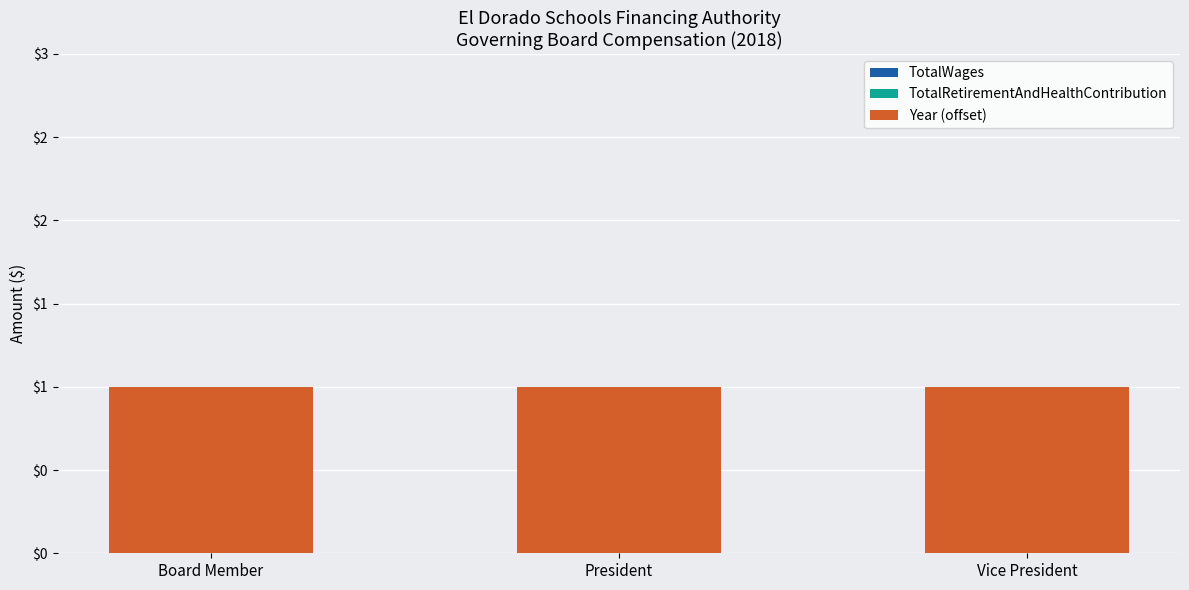

Reading left to right, what are all the values shown in this chart?

TotalWages: Board Member=0	President=0	Vice President=0
TotalRetirementAndHealthContribution: Board Member=0	President=0	Vice President=0
Year (offset): Board Member=1	President=1	Vice President=1